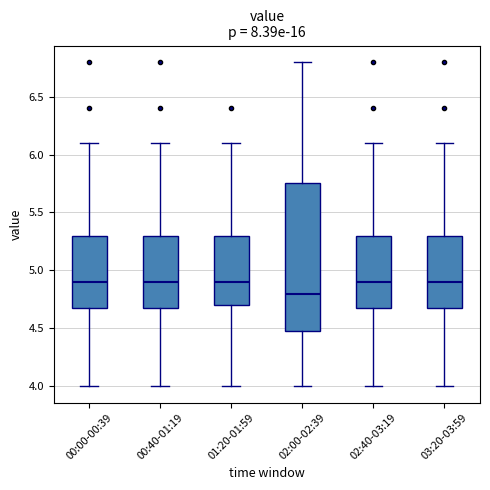

Reading left to right, transcribe this box plot: for each box, give where its median line is, the range the box spans, and where its two whiskers end, as read against the y-axis. The values are not printed on the chart, so give them approximately, as read against the axis.

00:00-00:39: median 4.90, box 4.70 to 5.30, whiskers 4.00 to 6.10
00:40-01:19: median 4.90, box 4.70 to 5.30, whiskers 4.00 to 6.10
01:20-01:59: median 4.90, box 4.70 to 5.30, whiskers 4.00 to 6.10
02:00-02:39: median 4.80, box 4.50 to 5.75, whiskers 4.00 to 6.80
02:40-03:19: median 4.90, box 4.70 to 5.30, whiskers 4.00 to 6.10
03:20-03:59: median 4.90, box 4.70 to 5.30, whiskers 4.00 to 6.10